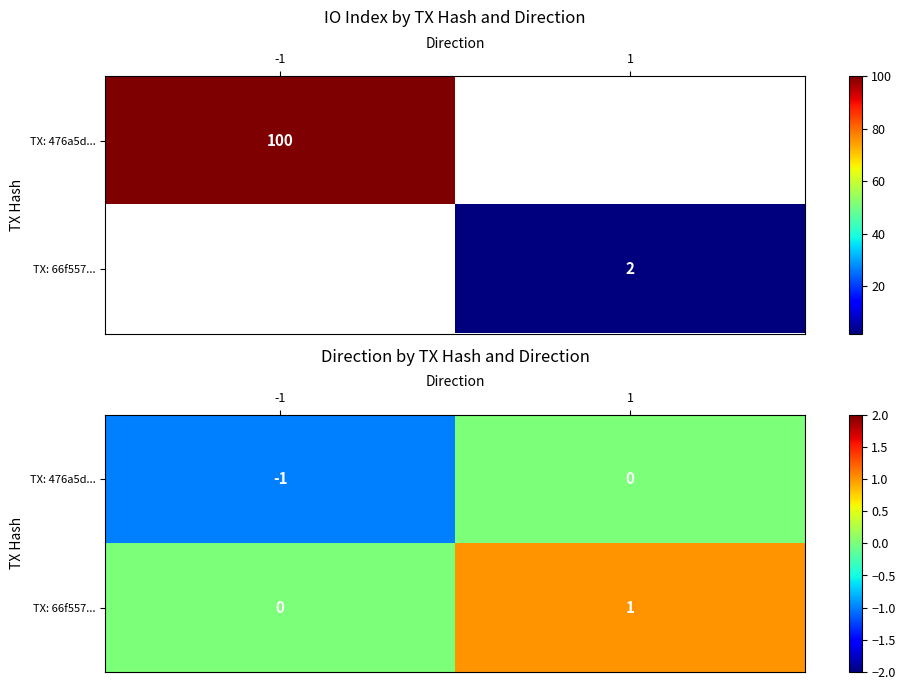

Rank the series by their maximum value, from highest to lowest.

TX: 66f557..., TX: 476a5d...